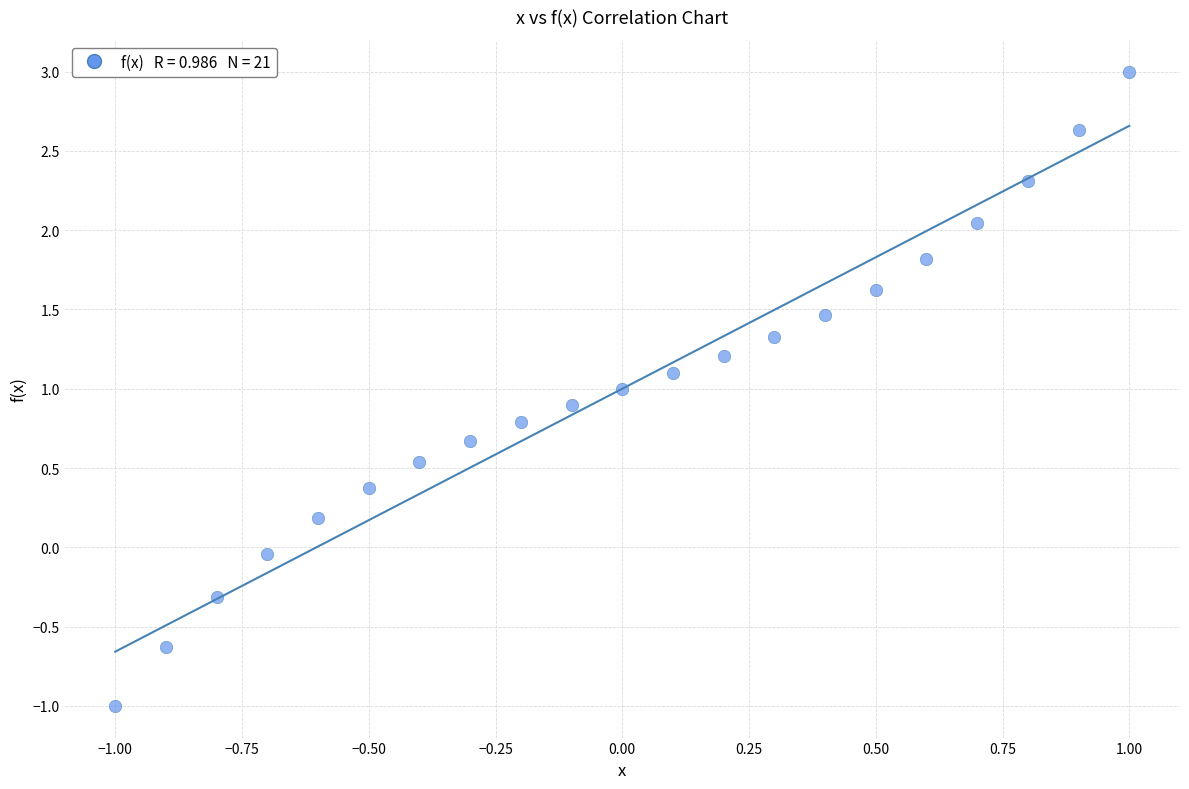

What is the range of Y values (max minus min)?

4.0